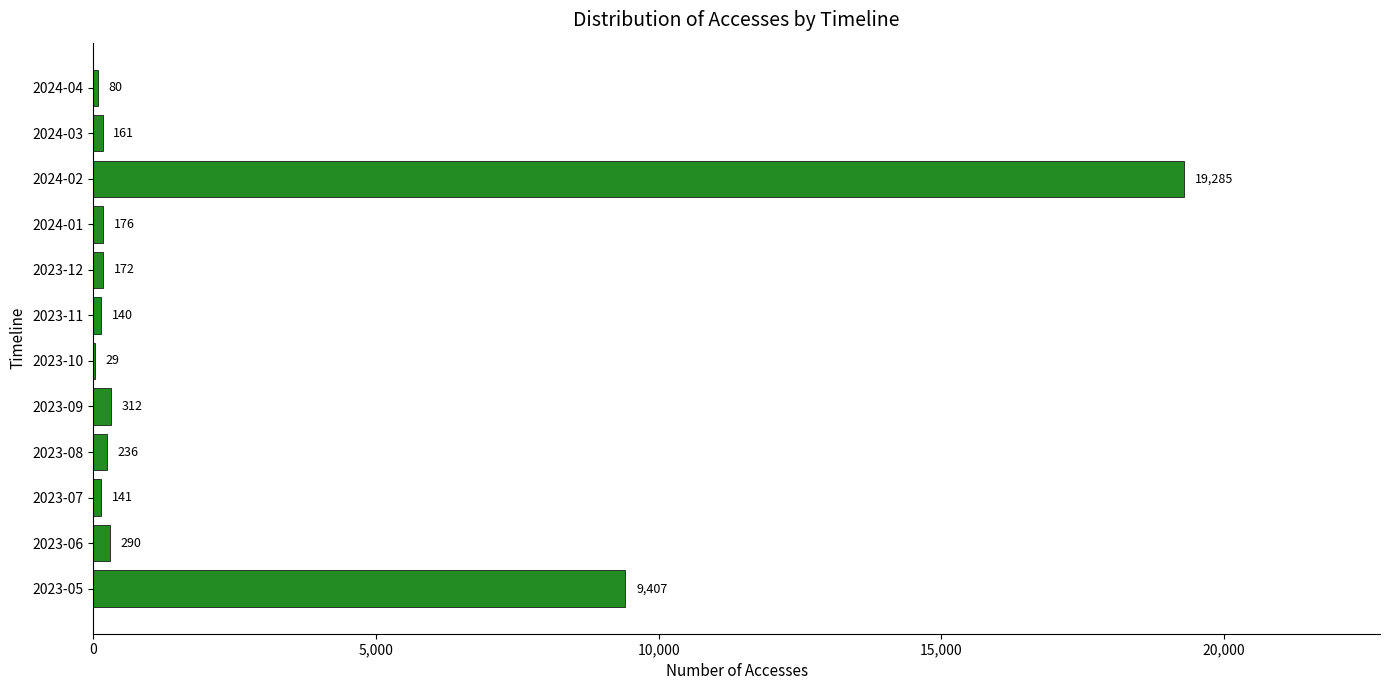

What is the change in value from 2023-07 to 2024-03?

+20